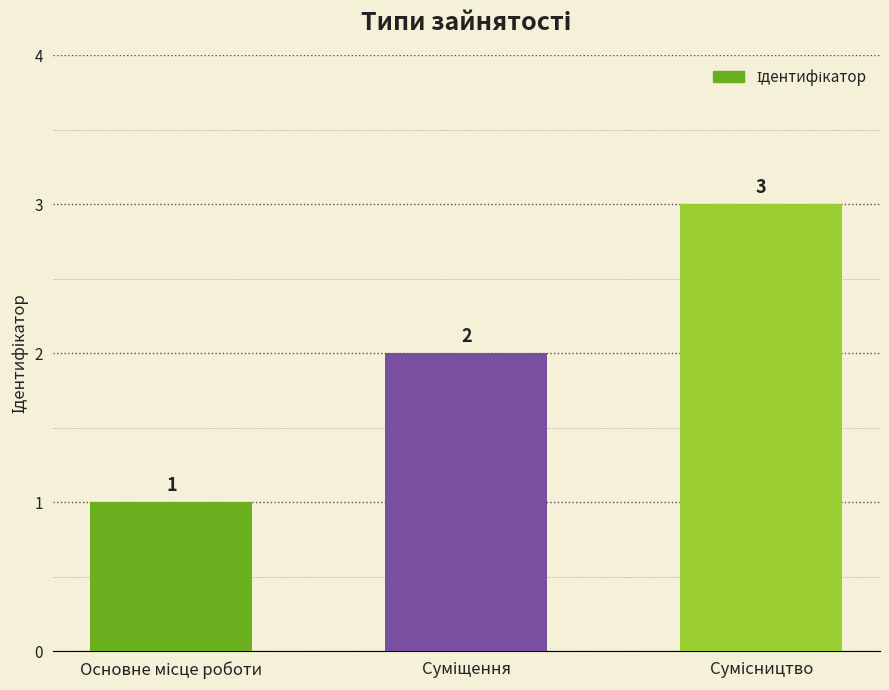

What is the average value?

2